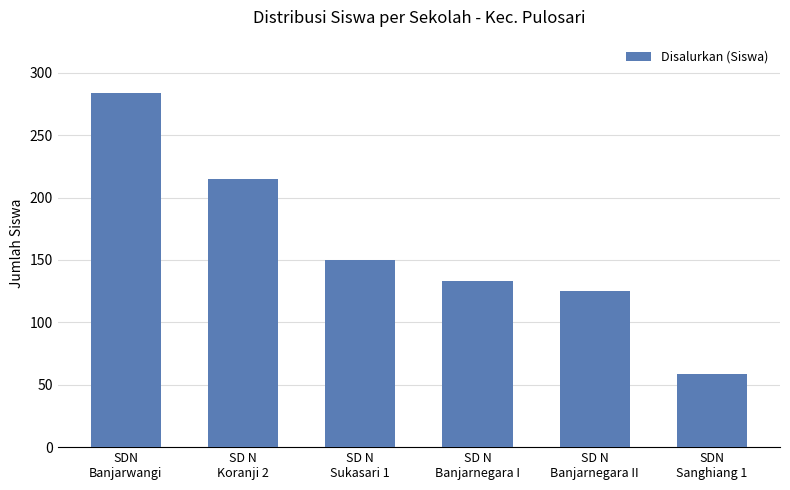

What is the change in value from SD N
Sukasari 1 to SD N
Banjarnegara II?

-25